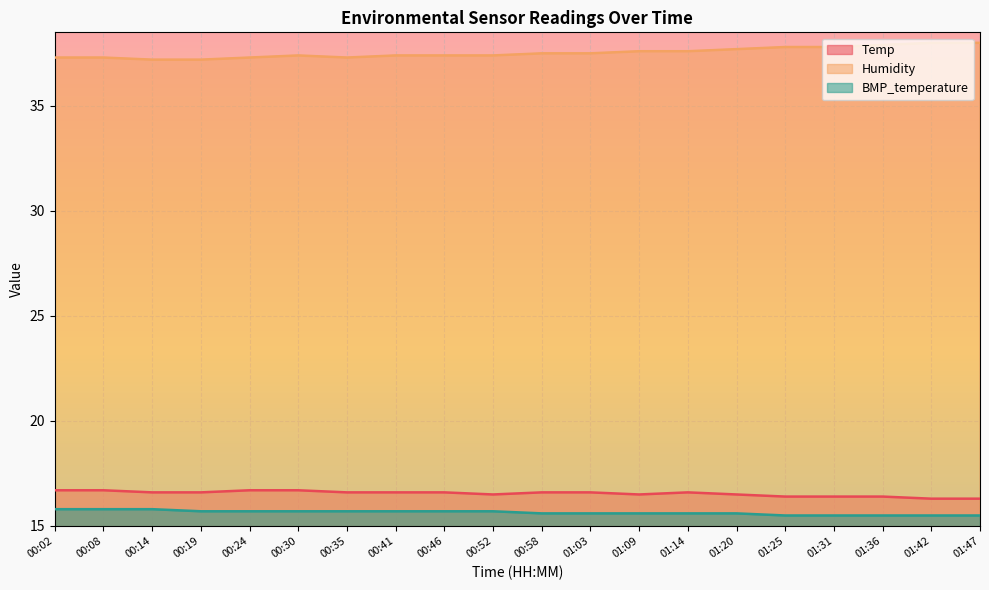

Which category has the highest value in the Humidity series?

01:42